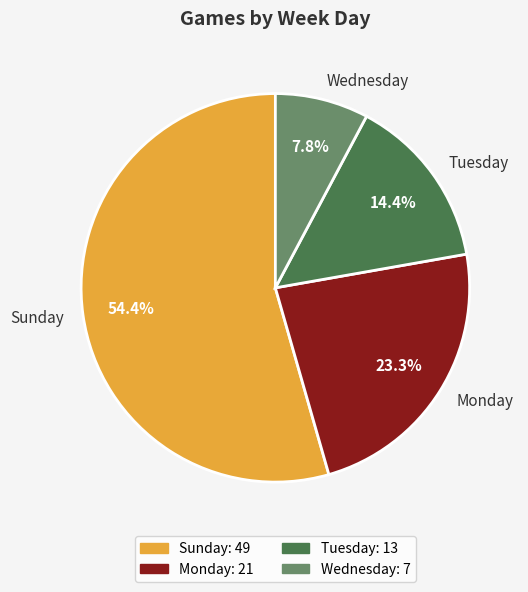

To the nearest percent, what is the difference between the largest and smallest slice percentages?

47%